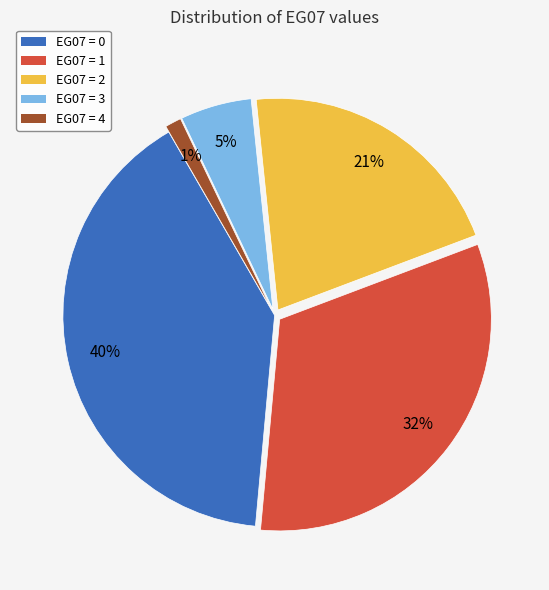

Does any single category account for the majority?

No